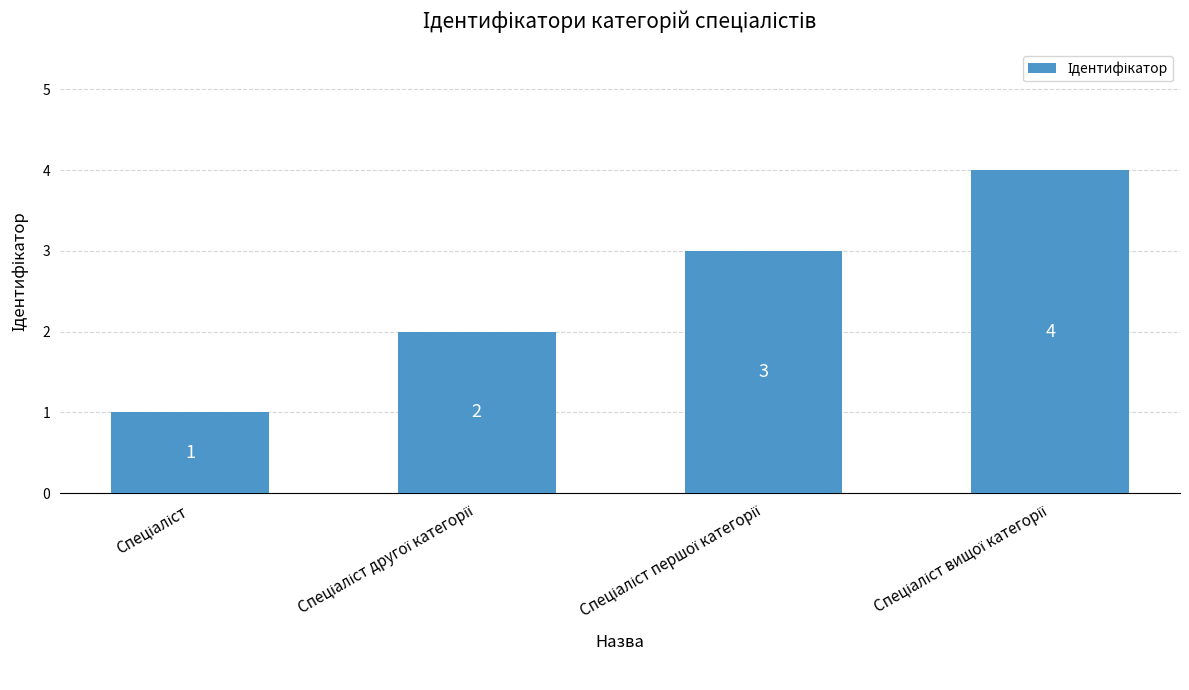

What is the minimum value shown in the chart?

1